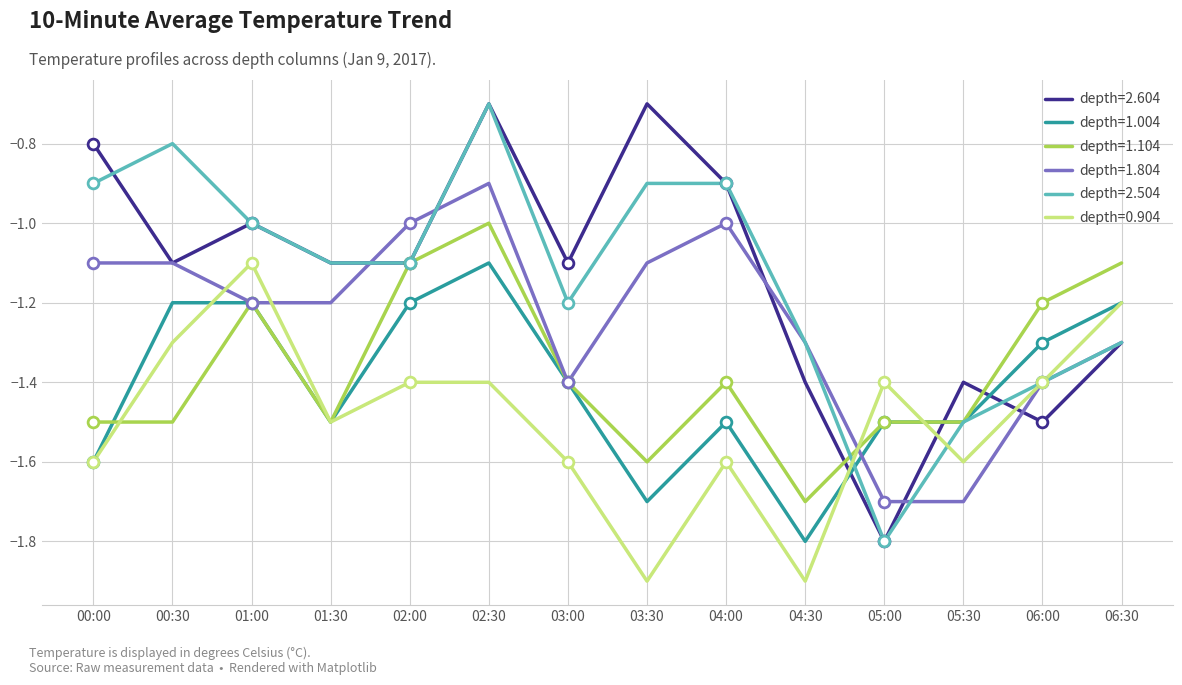

What is the difference between the highest and lowest values at 05:00?

0.4